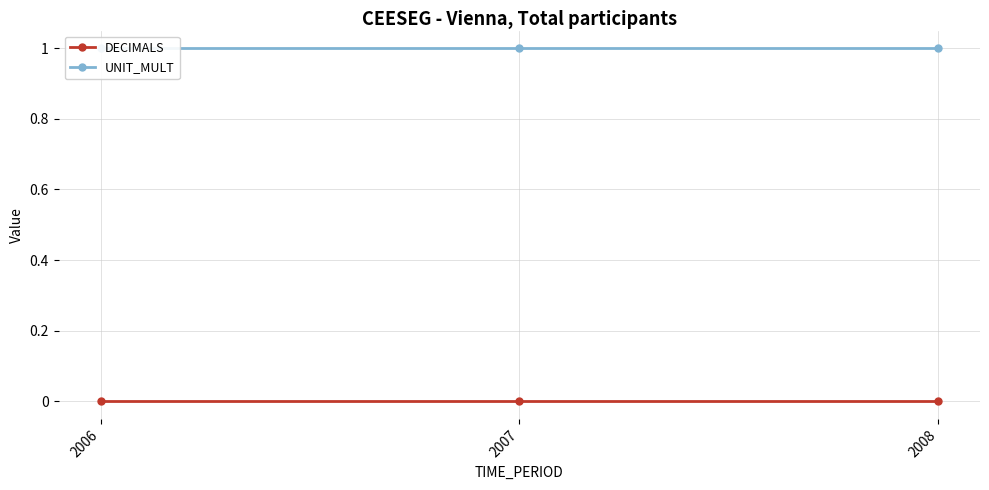

How many distinct data groups are displayed?

2